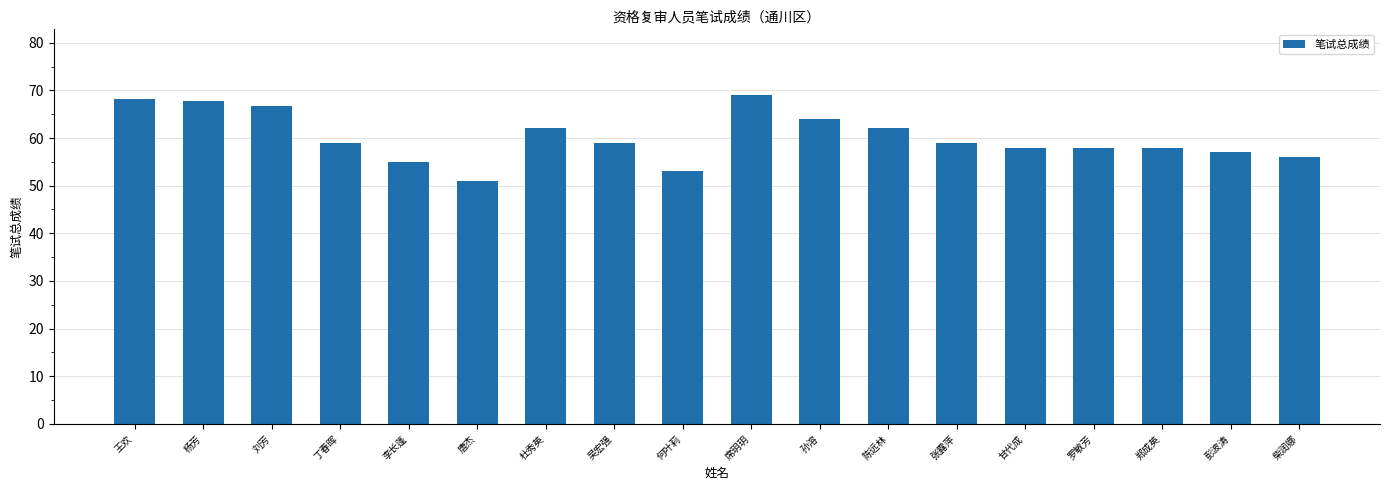

What is the maximum value shown in the chart?

69.0